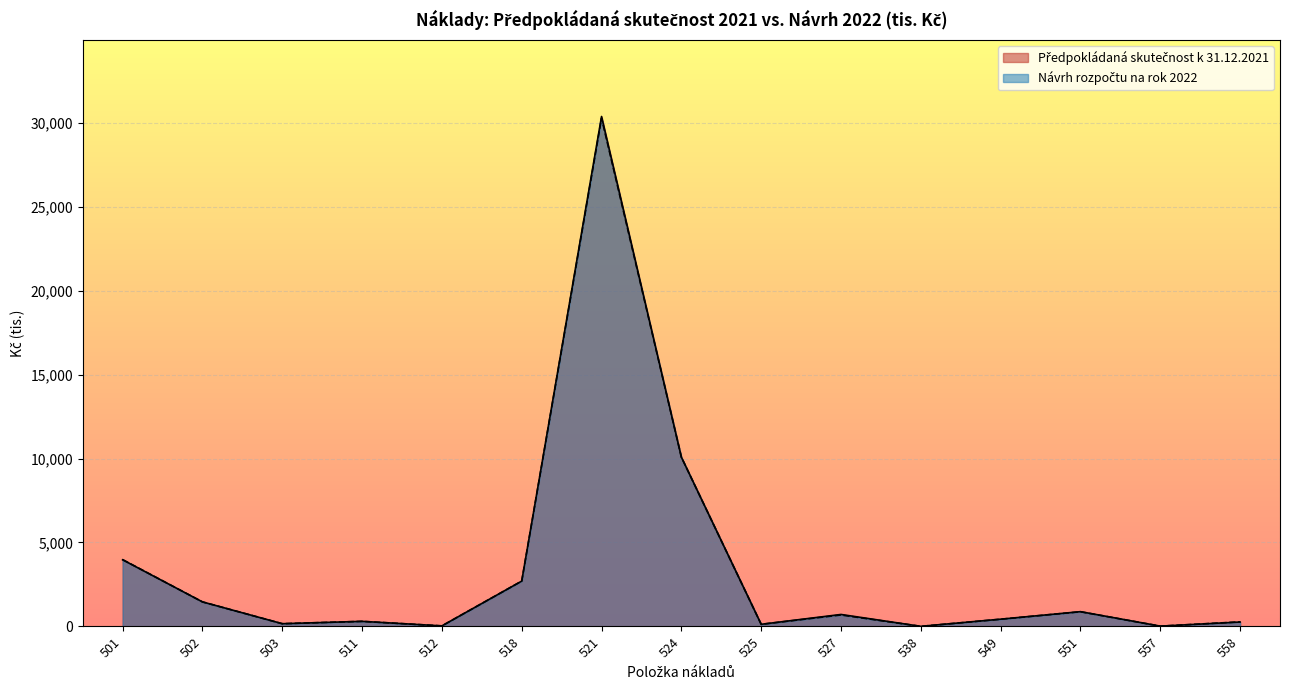

True or false: Návrh rozpočtu na rok 2022 and Předpokládaná skutečnost k 31.12.2021 intersect in this chart.

False